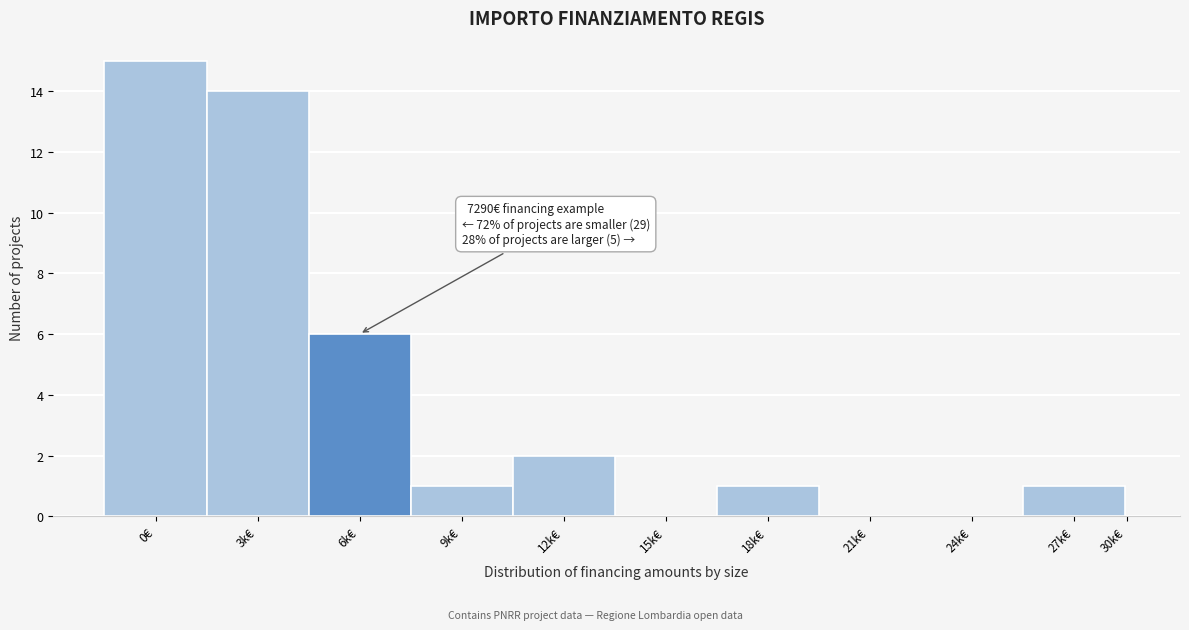

Reading left to right, list all the values displayed in this chart.

0€=15	3k€=14	6k€=6	9k€=1	12k€=2	15k€=0	18k€=1	21k€=0	24k€=0	27k€=1	30k€=0